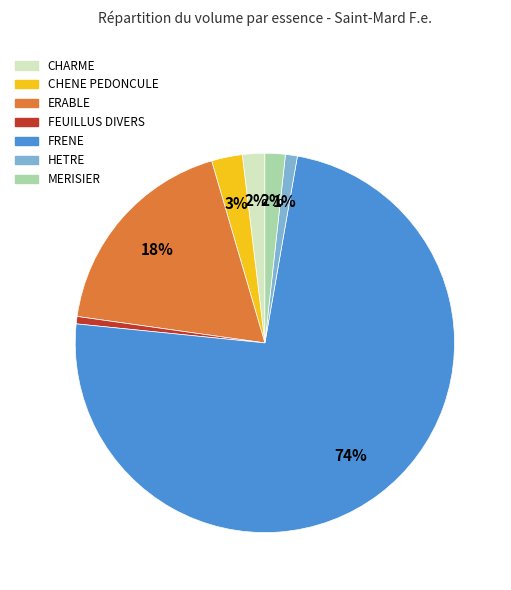

Count the number of slices in the pie.

7